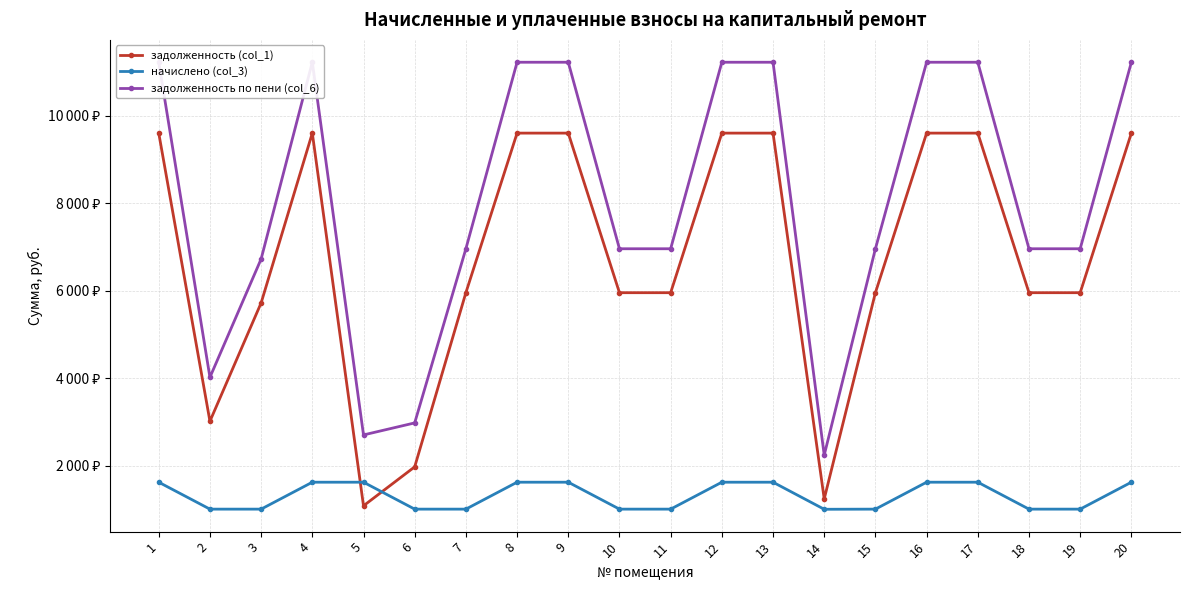

Is this an area chart (filled region under the line)?

No